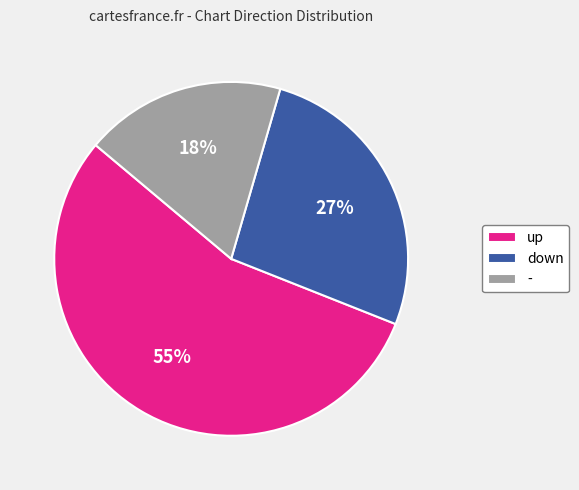

Is there any slice that represents more than half of the pie?

Yes